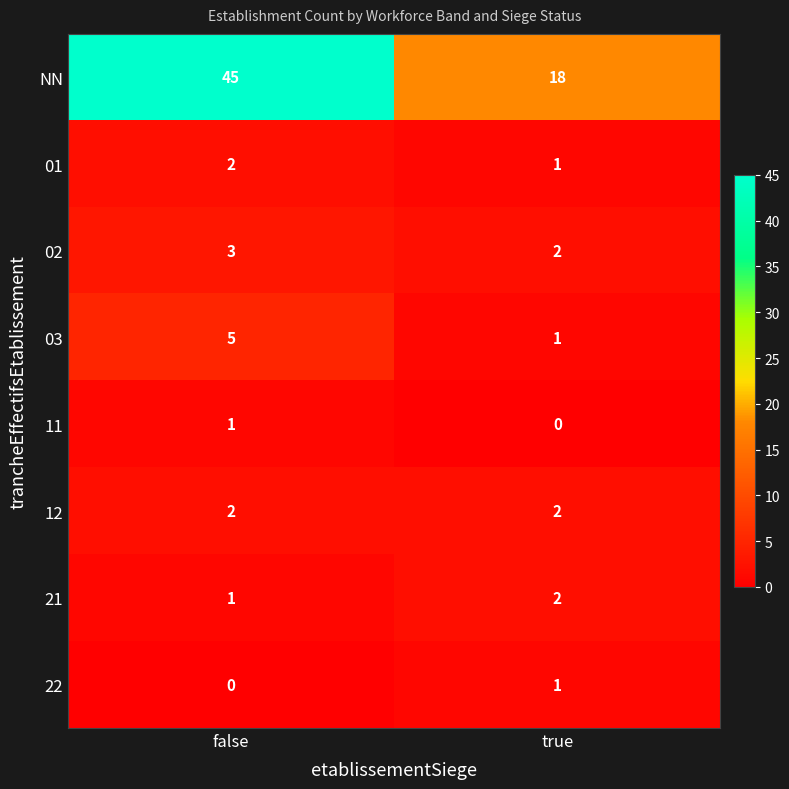

Where is 21 nearest to the value 1?

false